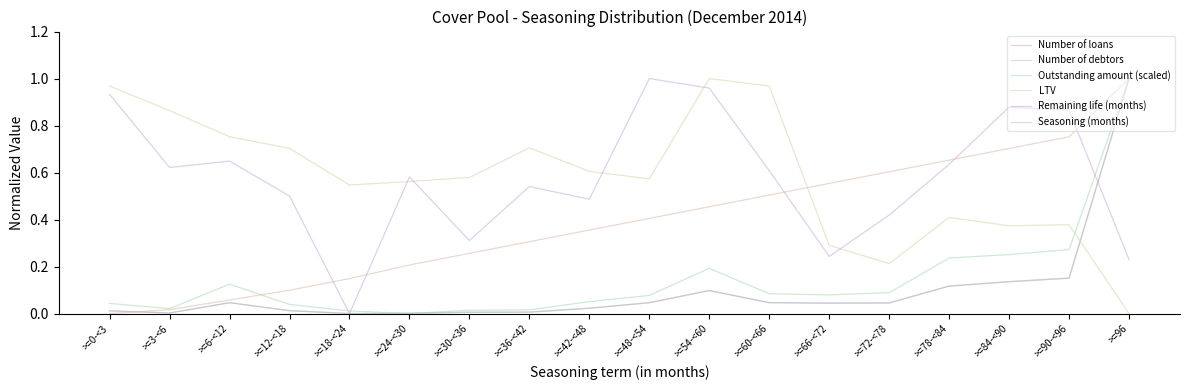

What is the maximum value for Outstanding amount (scaled)?

1.0